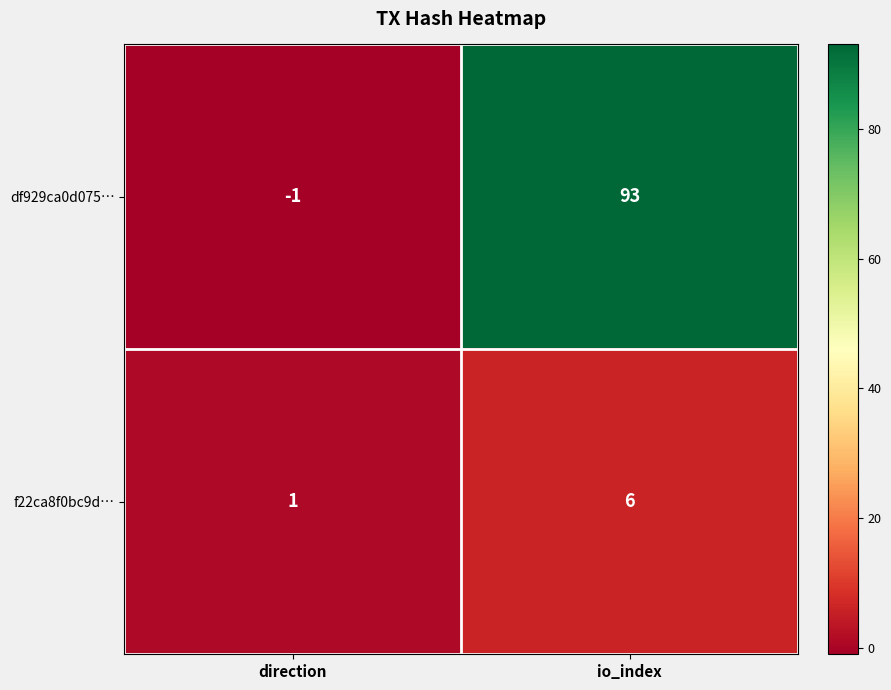

Where is f22ca8f0bc9d… nearest to the value 3?

direction